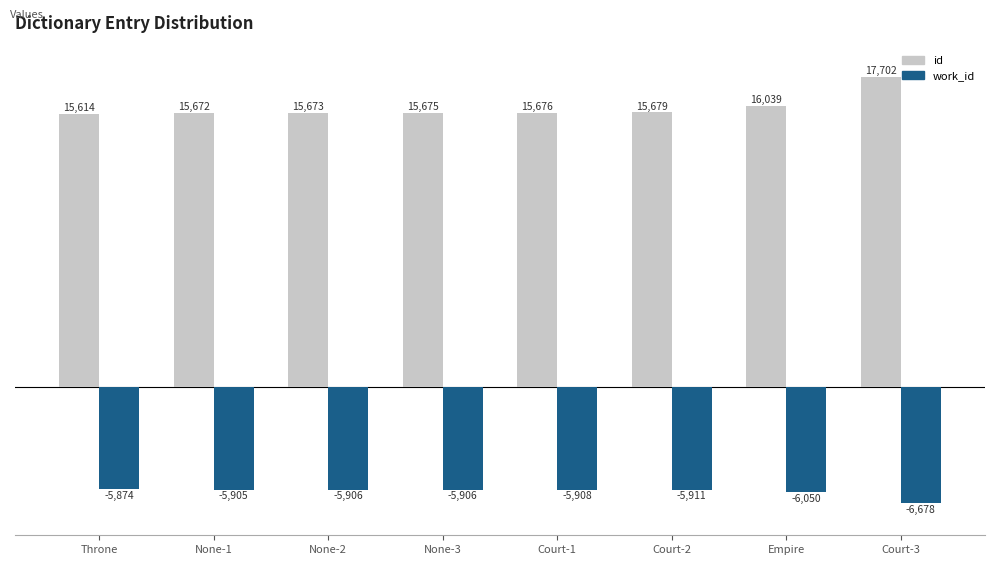

Which series has the widest spread of values?

id